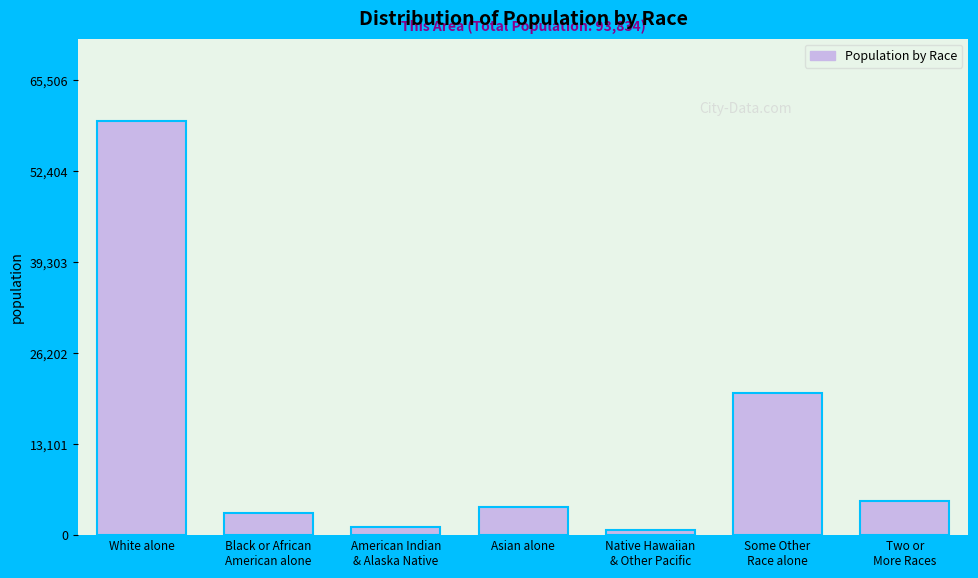

Reading right to left, transcribe all the data shown in this chart.

4964	20423	677	3979	1103	3137	59551